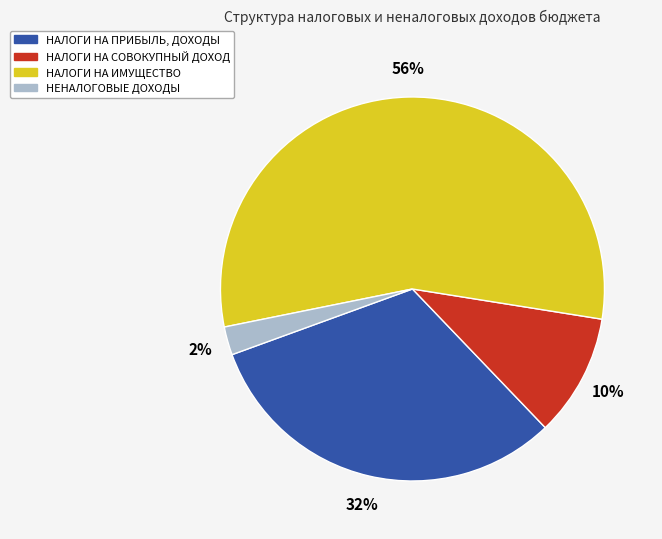

Is it true that НАЛОГИ НА СОВОКУПНЫЙ ДОХОД is 20% of the pie?

False